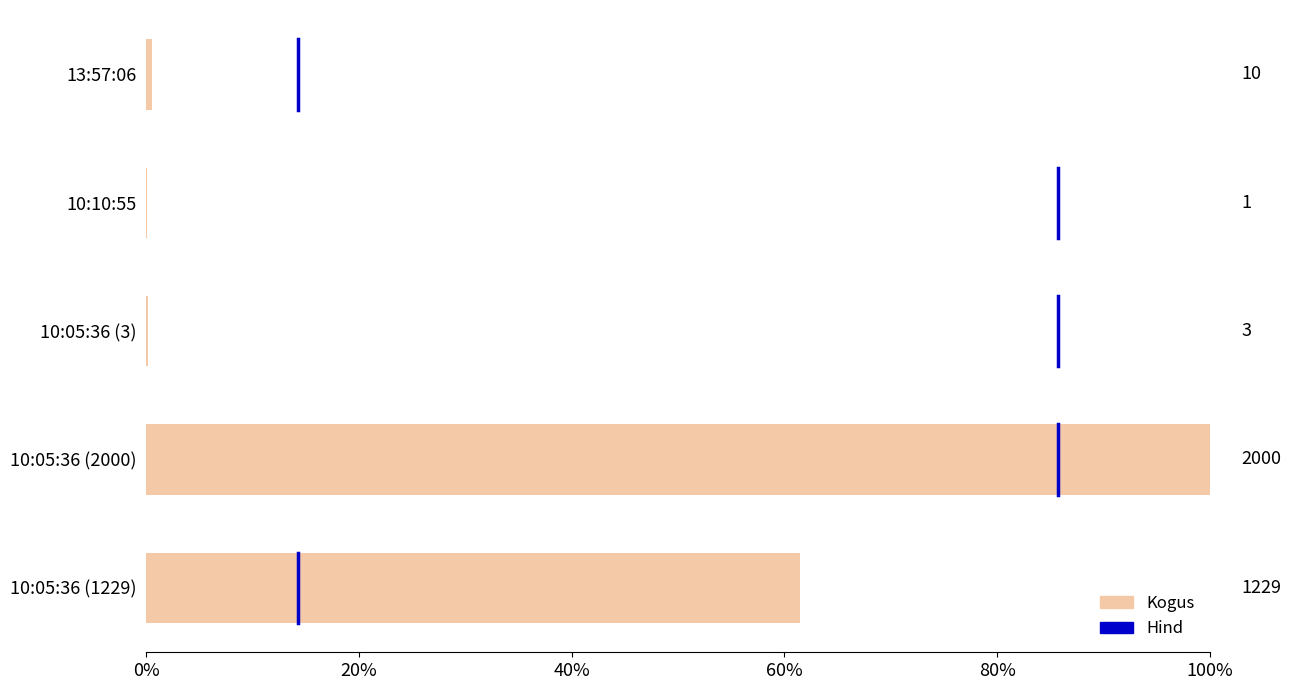

How many bars are there in total?

5